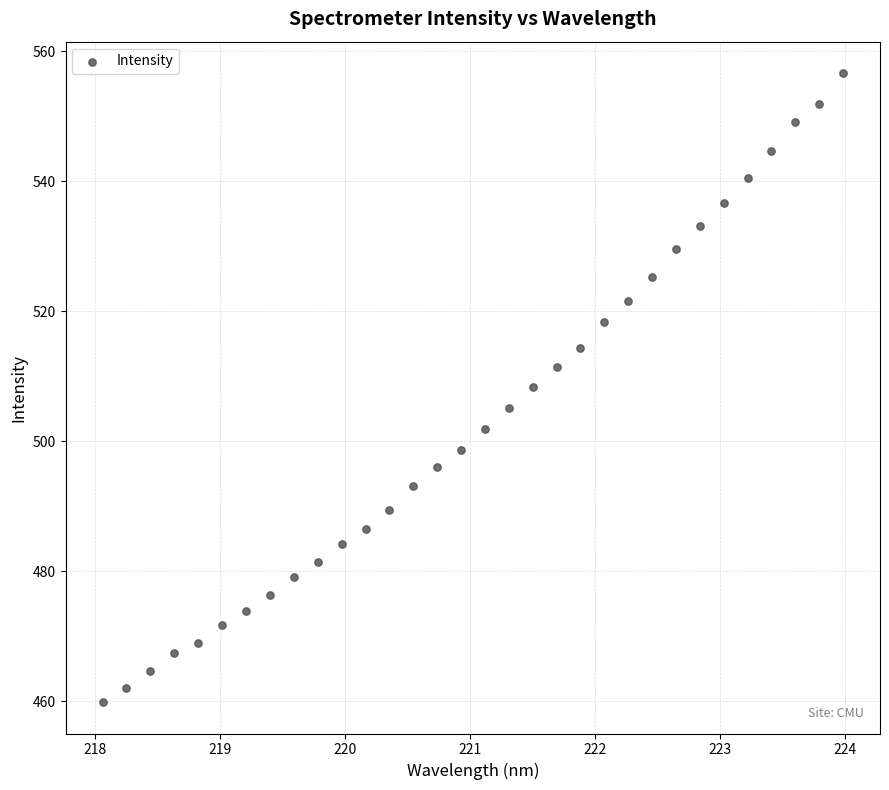

What is the range of Y values (max minus min)?

96.8